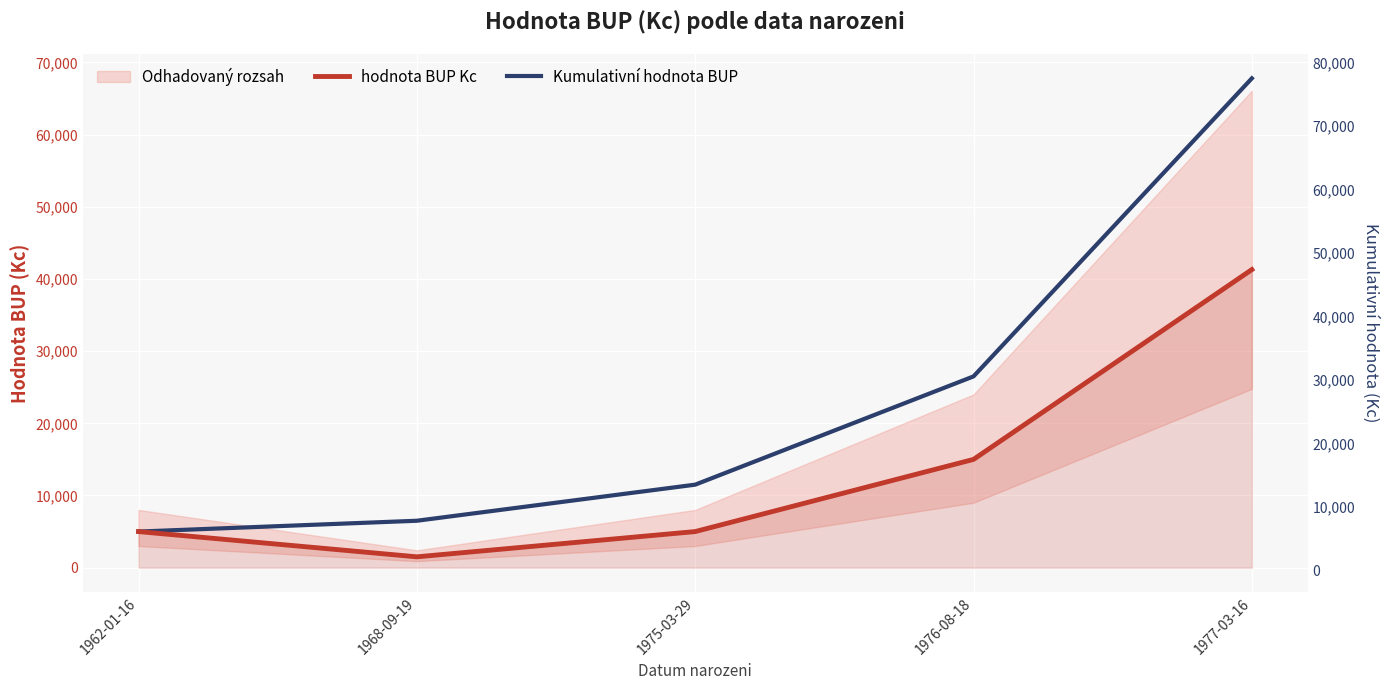

True or false: hodnota BUP Kc and Kumulativní hodnota BUP intersect in this chart.

False